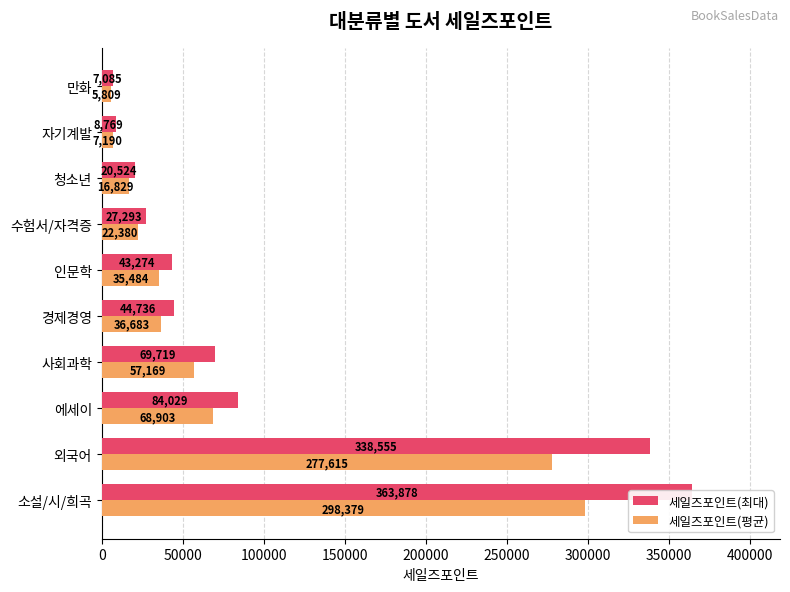

How many values in the 세일즈포인트(최대) series are below 44736?

5